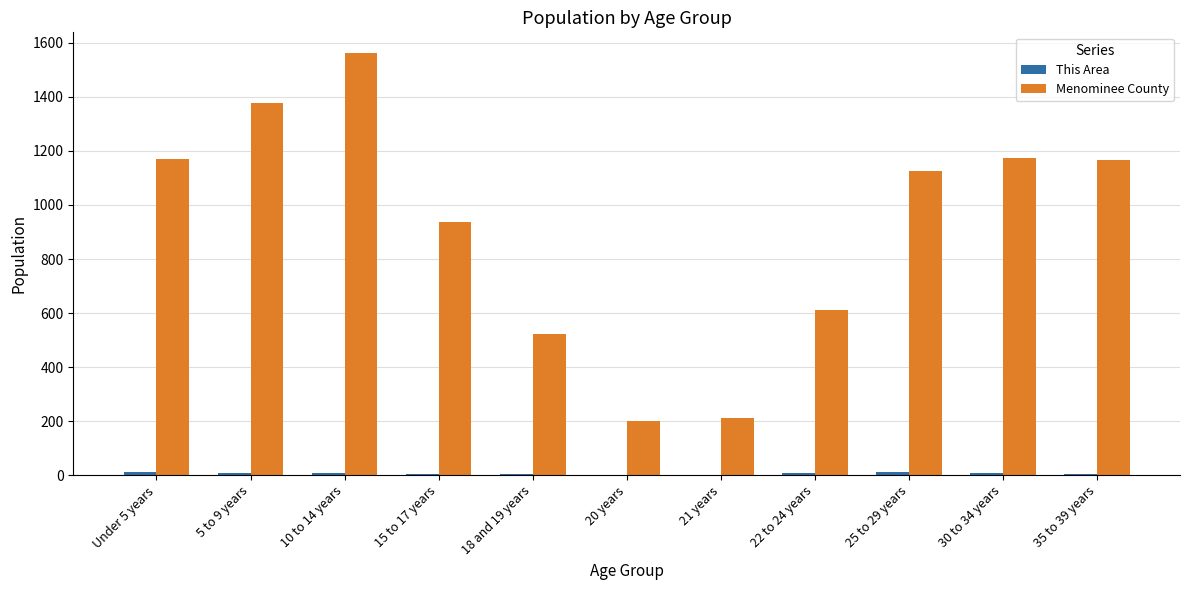

What is the sum of all Menominee County values?

10055